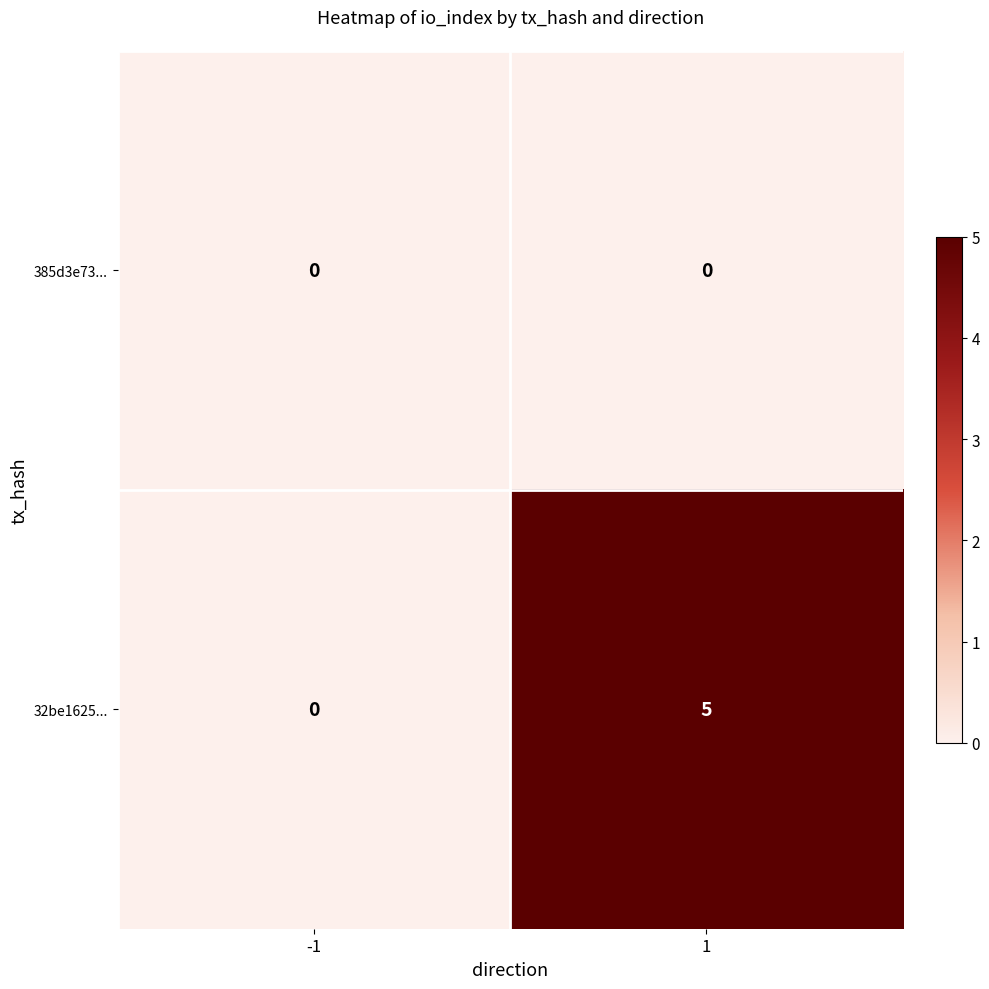

Reading left to right, list all the values displayed in this chart.

385d3e73...: 0	0
32be1625...: 0	5